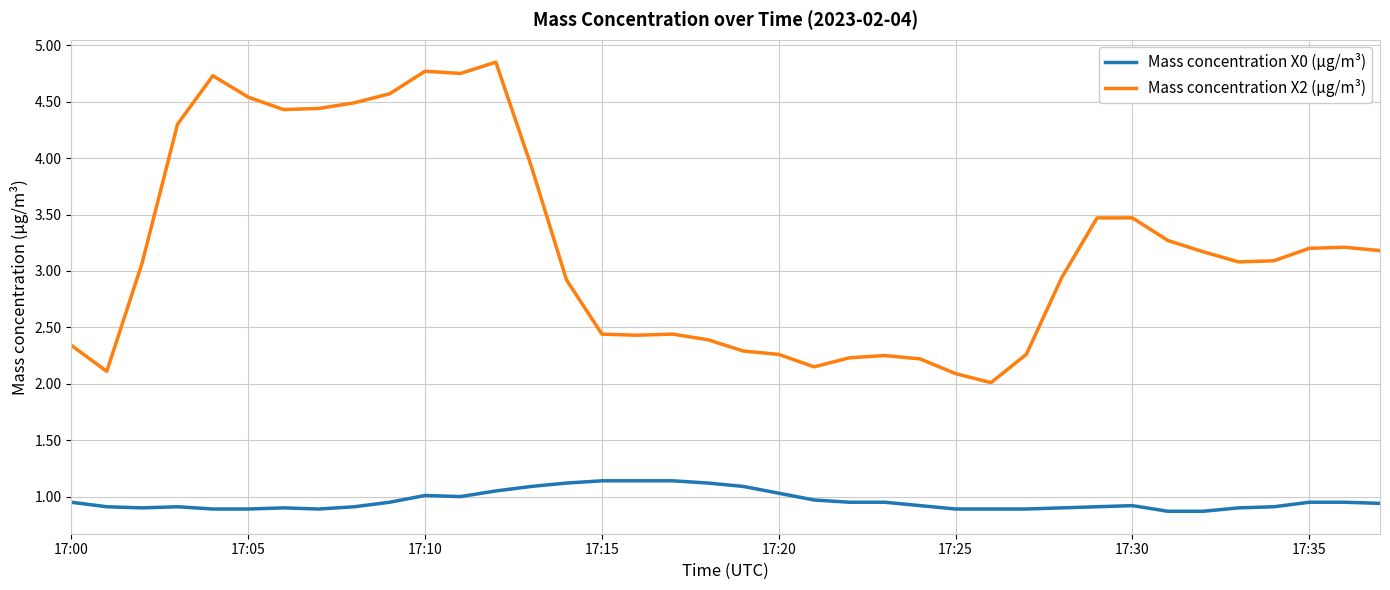

Which series has the widest spread of values?

Mass concentration X2 (μg/m³)